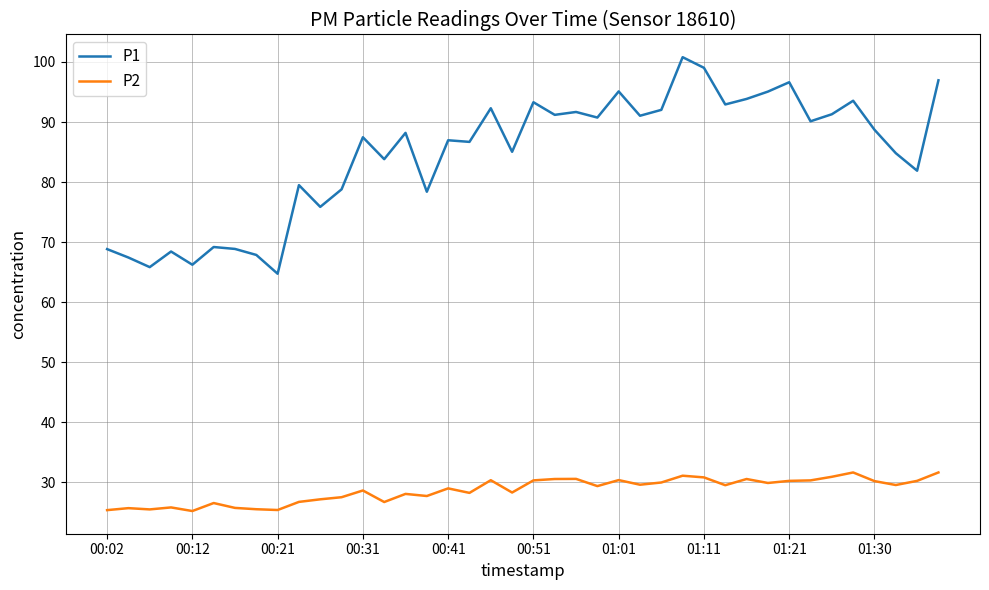

List the series in order of their overall mean, lowest first.

P2, P1